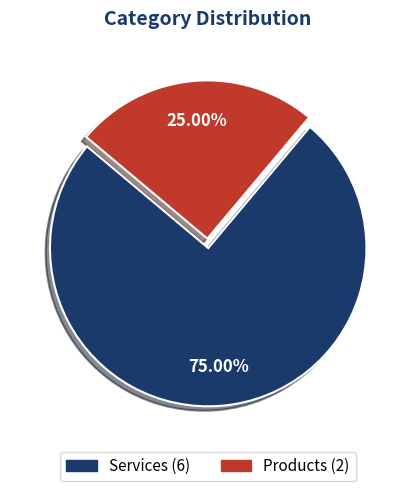

Which category has the smallest portion of the pie?

Products